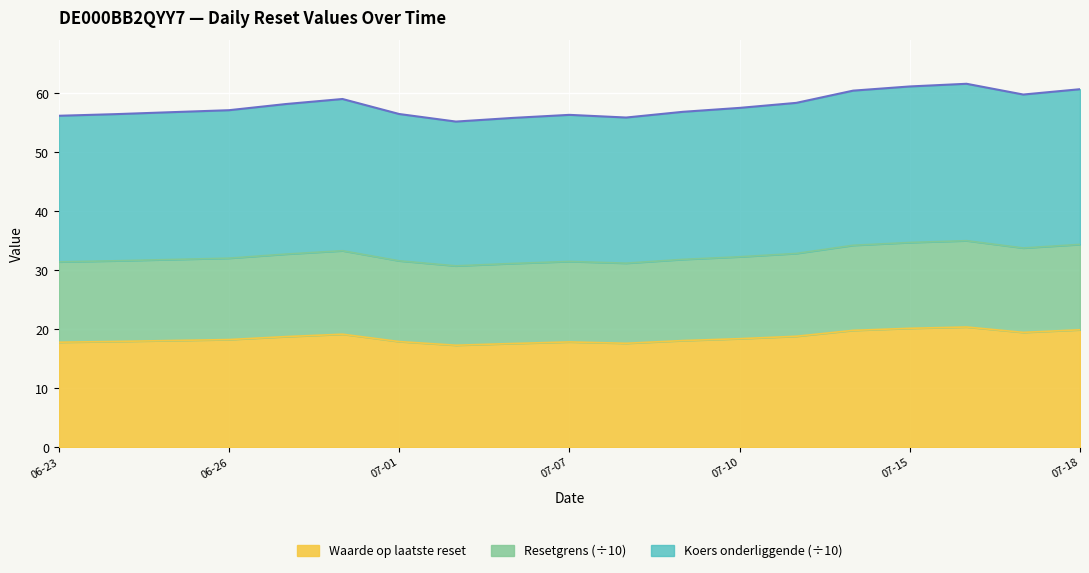

What are all the series names shown in the legend?

Waarde op laatste reset, Resetgrens (÷10), Koers onderliggende (÷10)